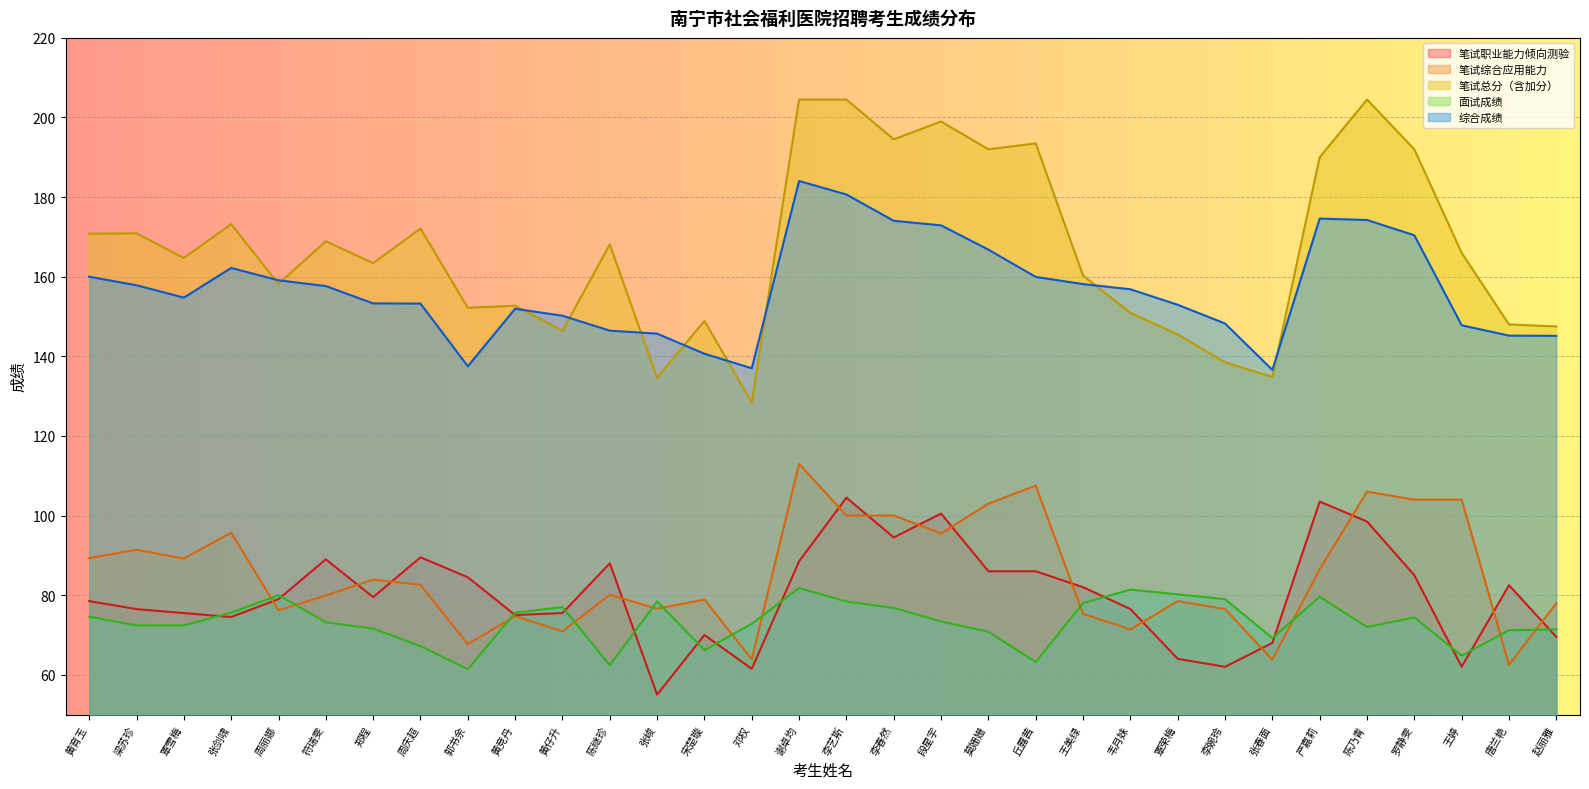

Which series ends up on top after the final intersection of 笔试综合应用能力 and 面试成绩?

笔试综合应用能力